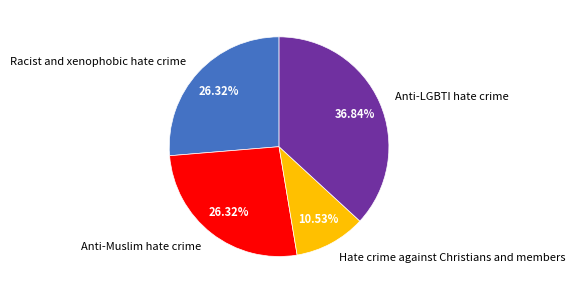

How many segments does this pie chart have?

4